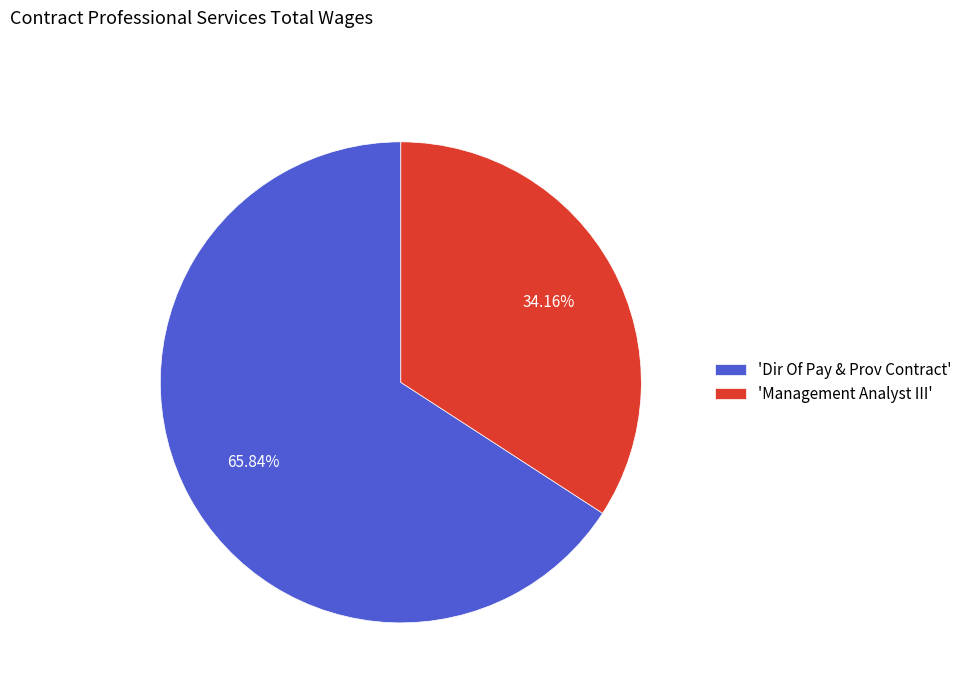

Is the sum of 'Dir Of Pay & Prov Contract' and 'Management Analyst III' greater than half?

Yes